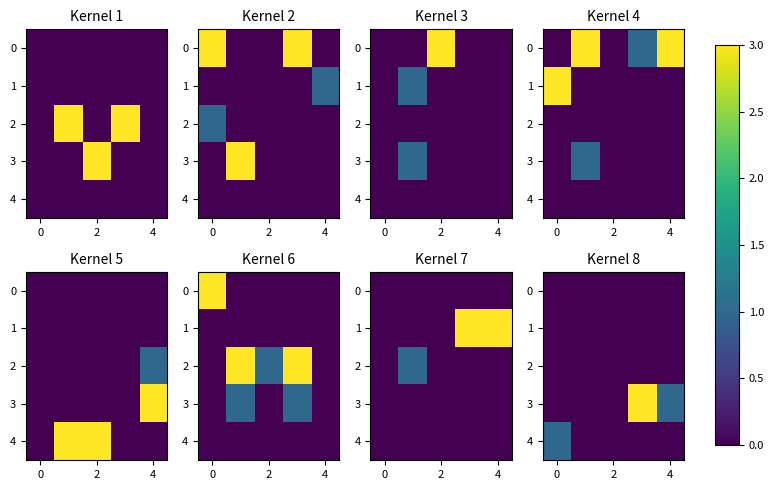

What is the greatest value displayed?

3